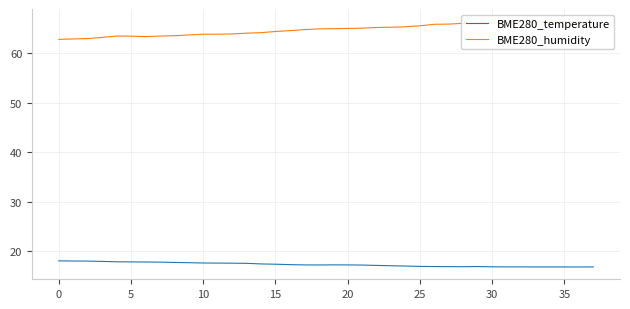

What is the lowest value of the BME280_temperature series?

16.8